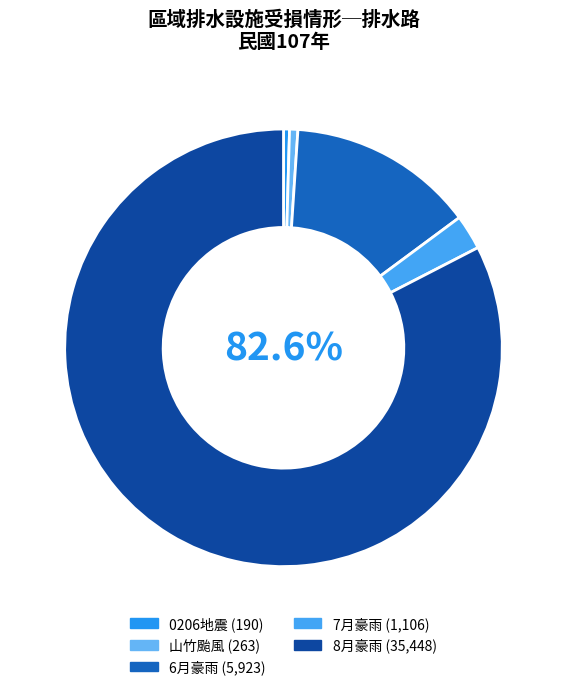

What is the ratio of the value at 山竹颱風 to the value at 0206地震?

1.4